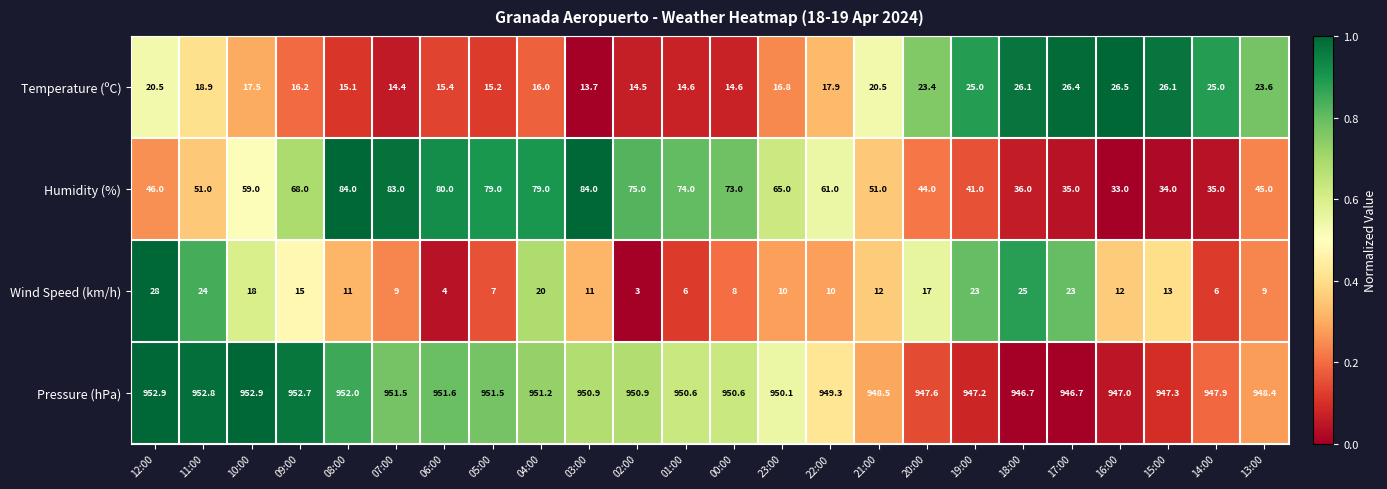

True or false: Humidity (%) has a value of 12.3 at 16:00.

False